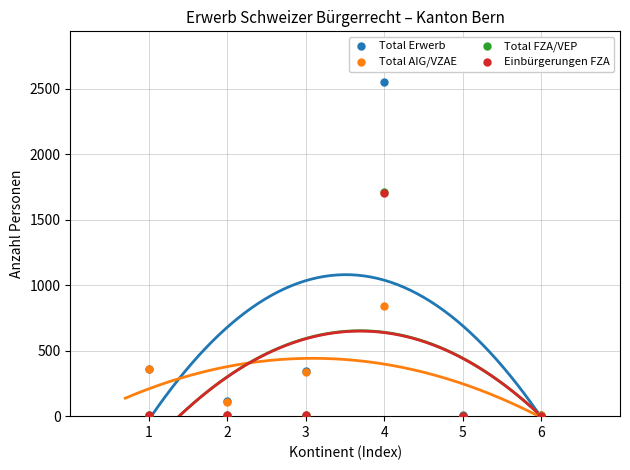

Which series contains the lowest Y value?

Total FZA/VEP